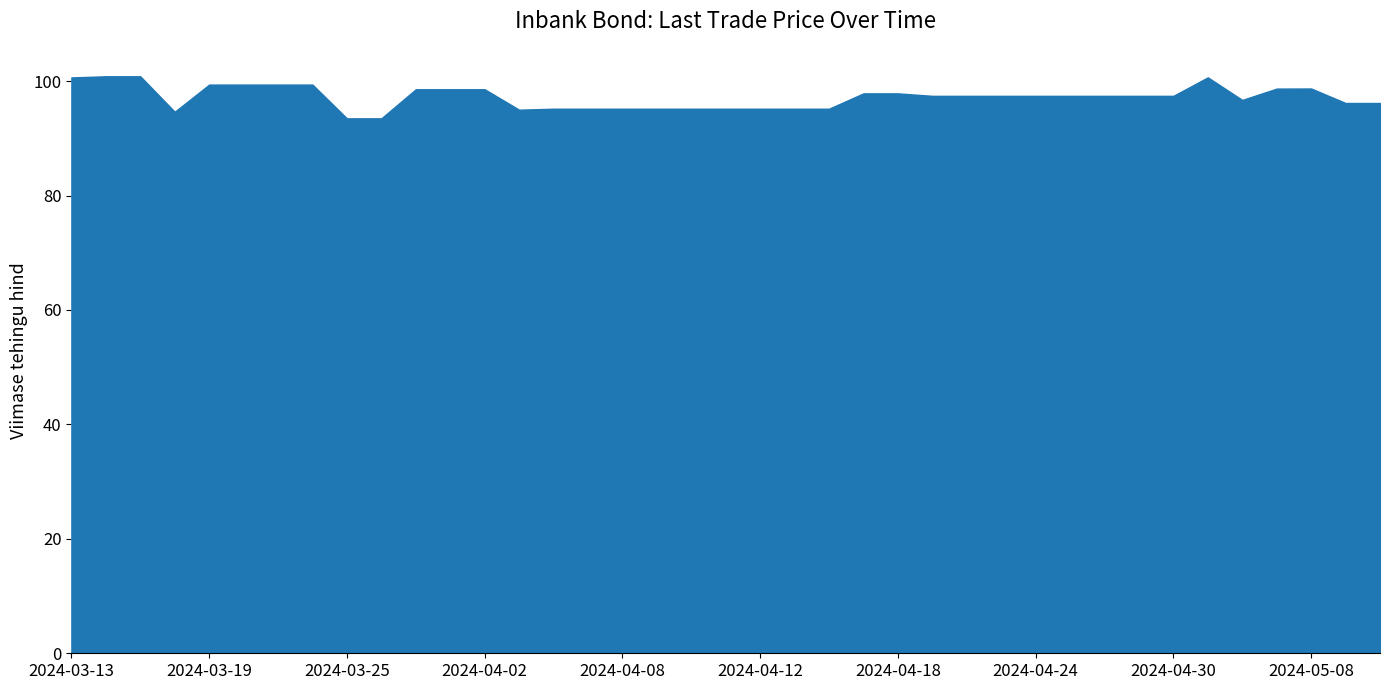

What is the greatest value displayed?

100.8